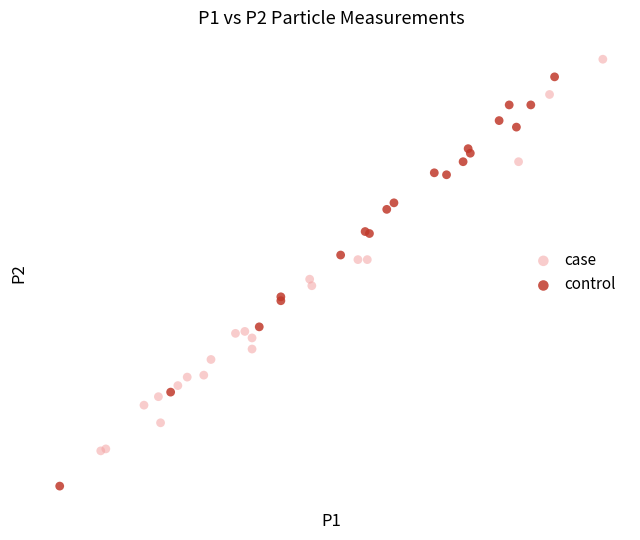

What are all the series names shown in the legend?

case, control